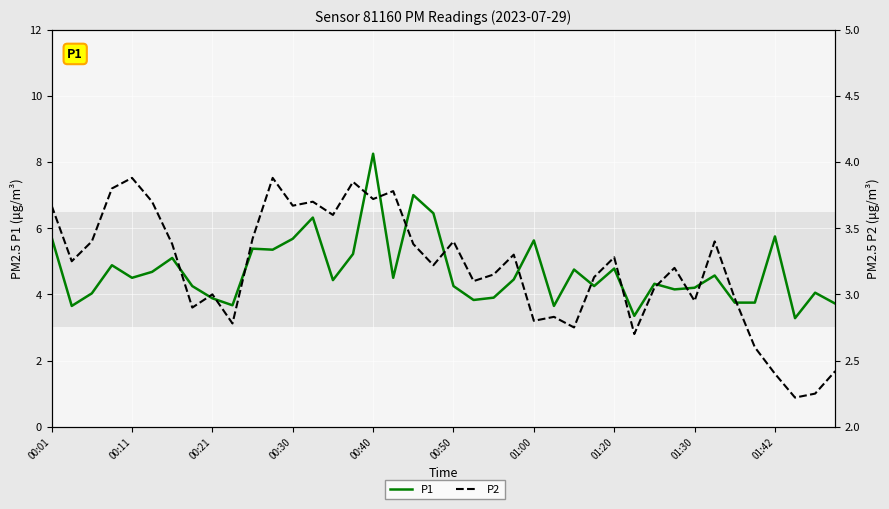

Which series has the largest total across all categories?

P1